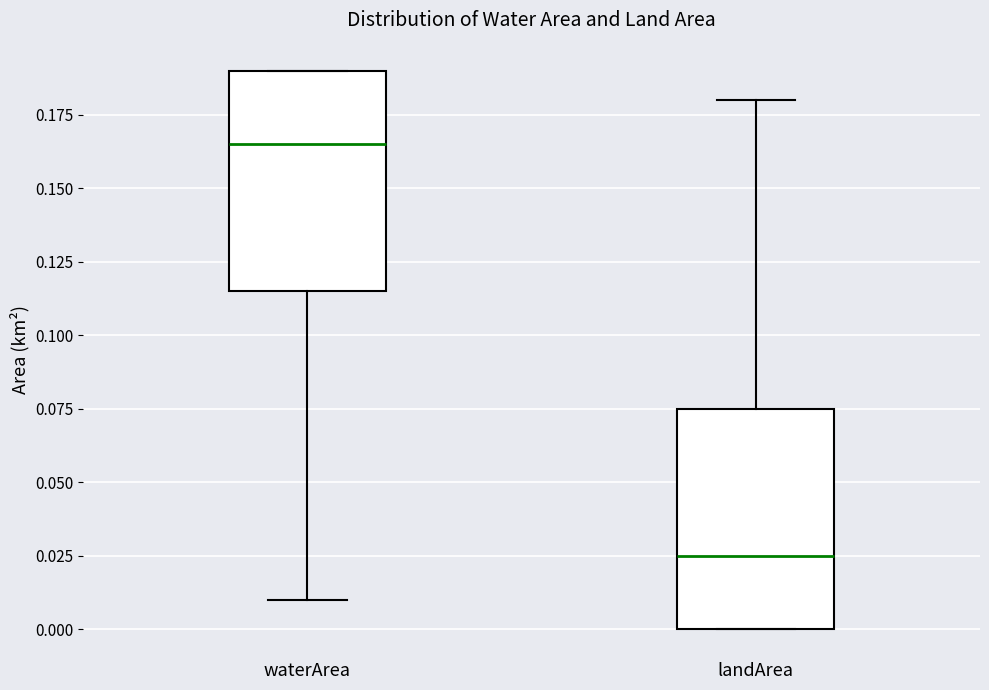

Which box has the lowest median line?

landArea